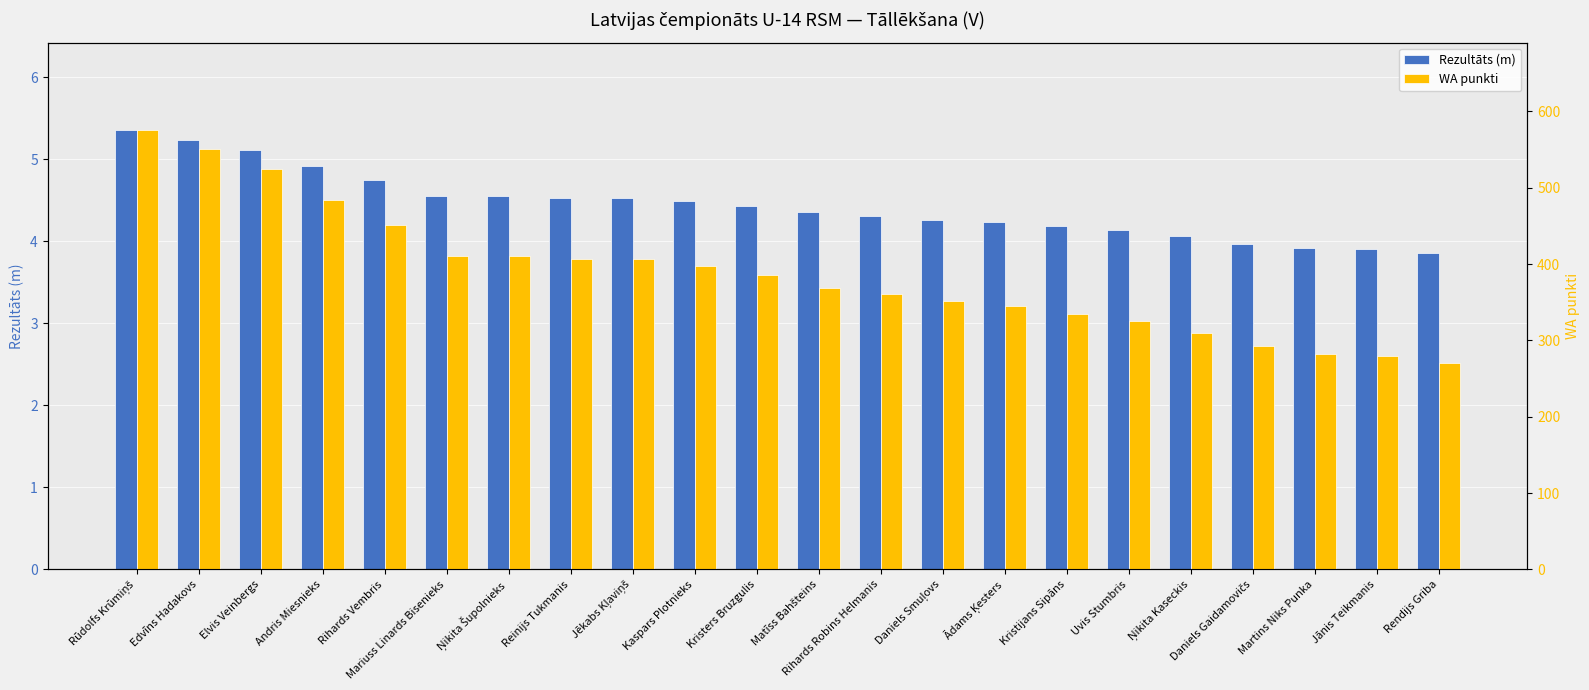

At which label does WA punkti first exceed 385?

Rūdolfs Krūmiņš